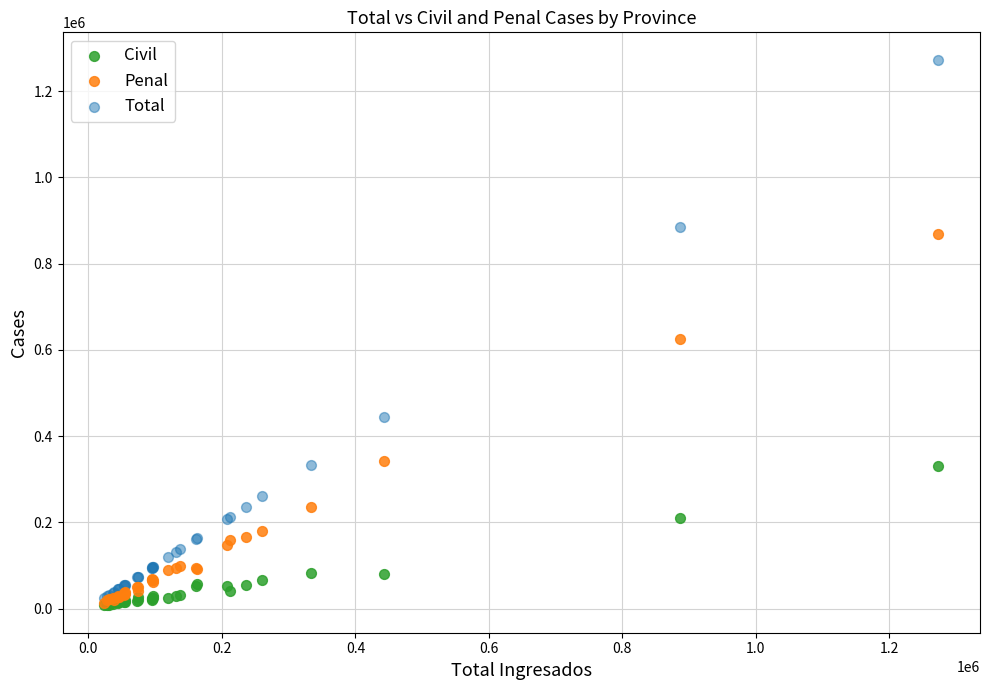

In the Total series, what Y value is closest to 648596?

443368